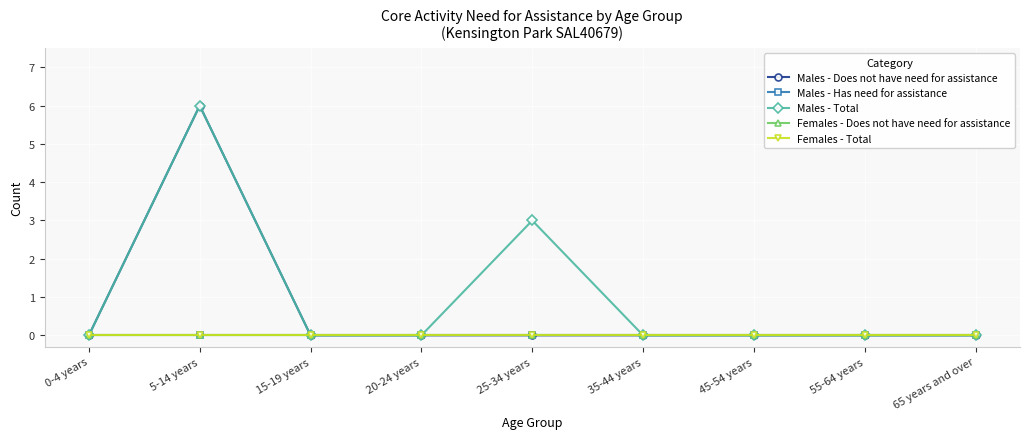

How many Males - Total values are between 0 and 1?

7